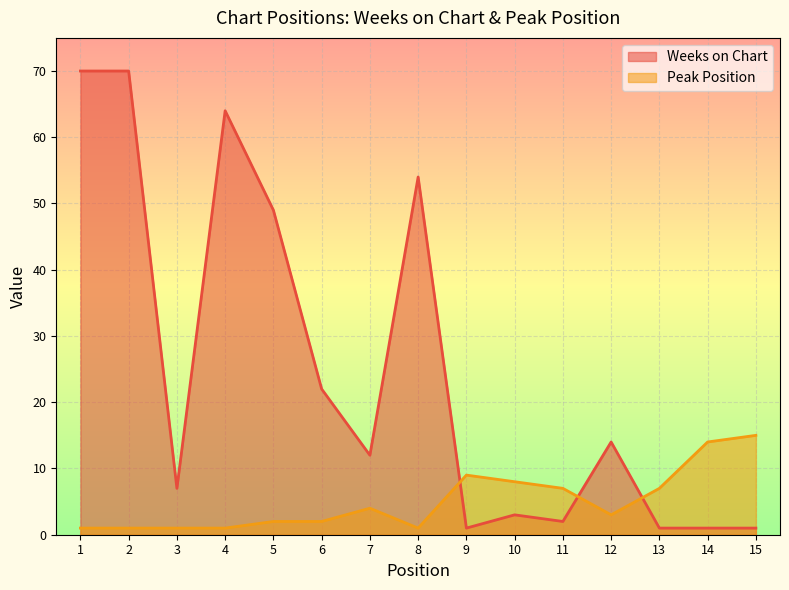

What is the difference between the maximum and minimum values in the Peak Position series?

14